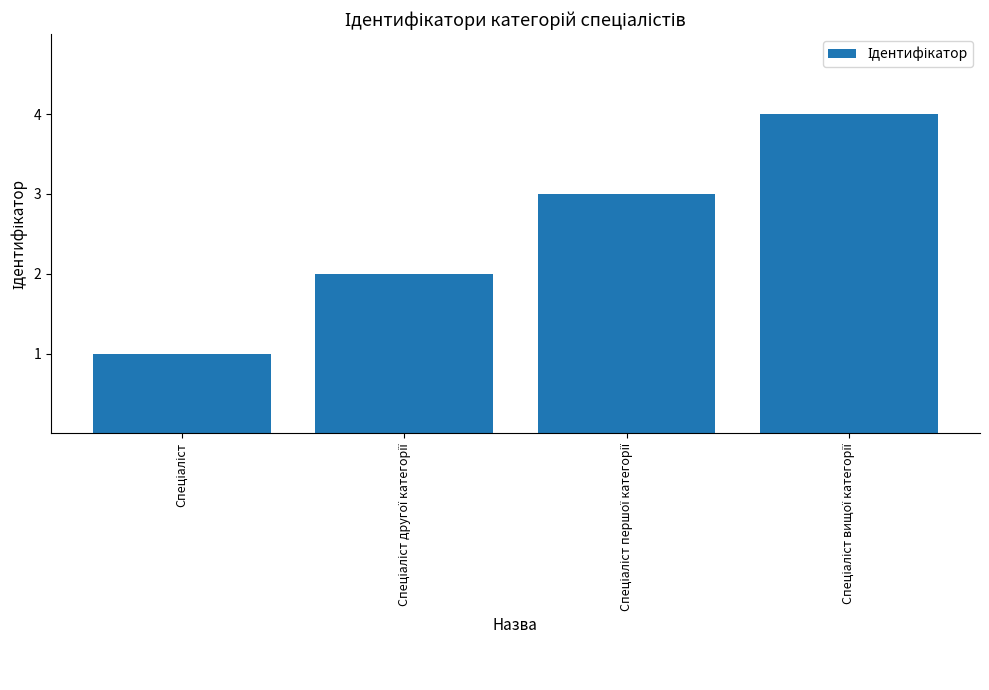

What is the greatest value displayed?

4